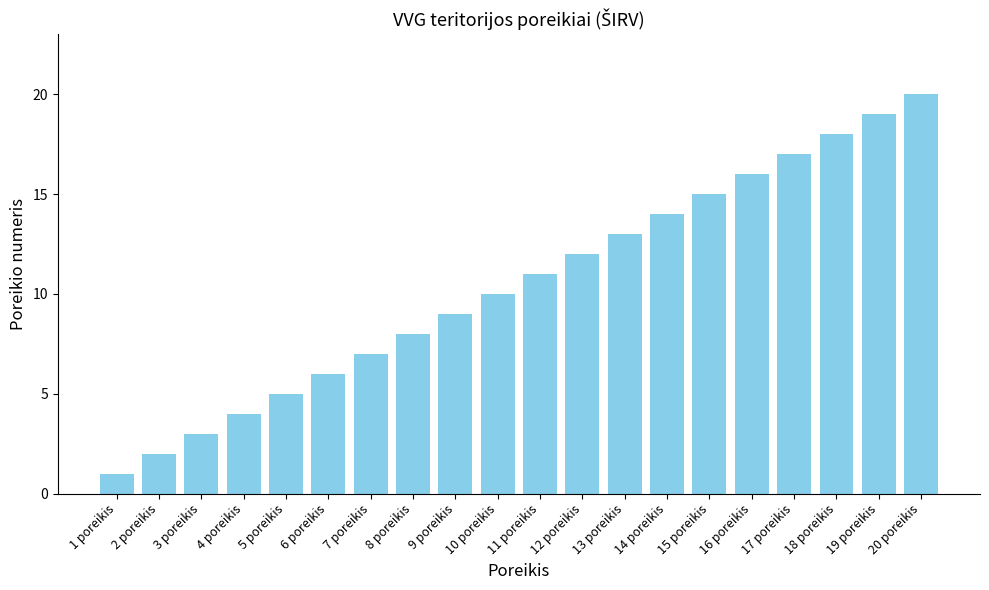

List the labels in order of value, smallest first.

1 poreikis, 2 poreikis, 3 poreikis, 4 poreikis, 5 poreikis, 6 poreikis, 7 poreikis, 8 poreikis, 9 poreikis, 10 poreikis, 11 poreikis, 12 poreikis, 13 poreikis, 14 poreikis, 15 poreikis, 16 poreikis, 17 poreikis, 18 poreikis, 19 poreikis, 20 poreikis